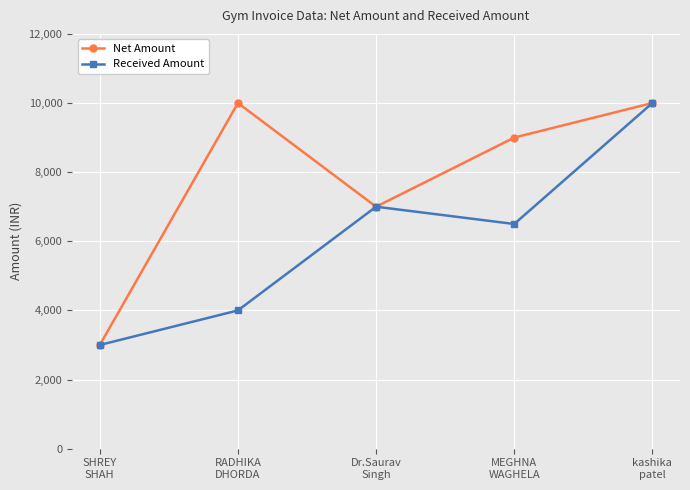

How many lines are shown in the chart?

2